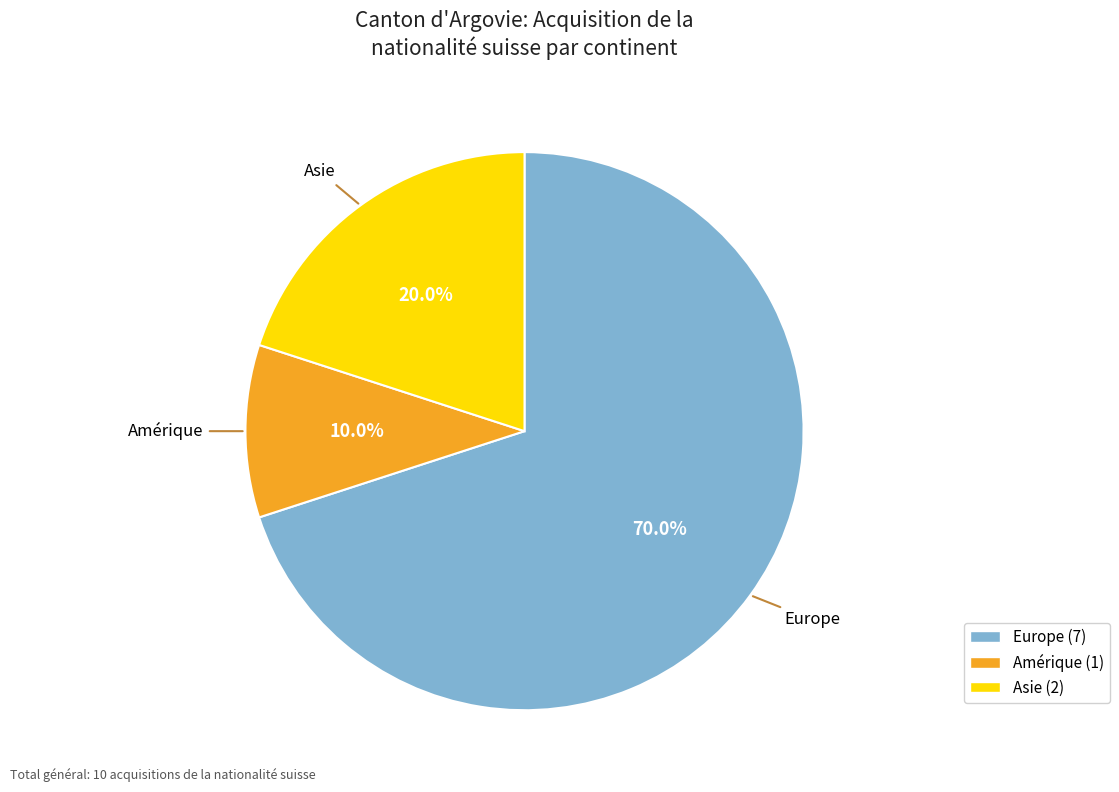

How many segments does this pie chart have?

3